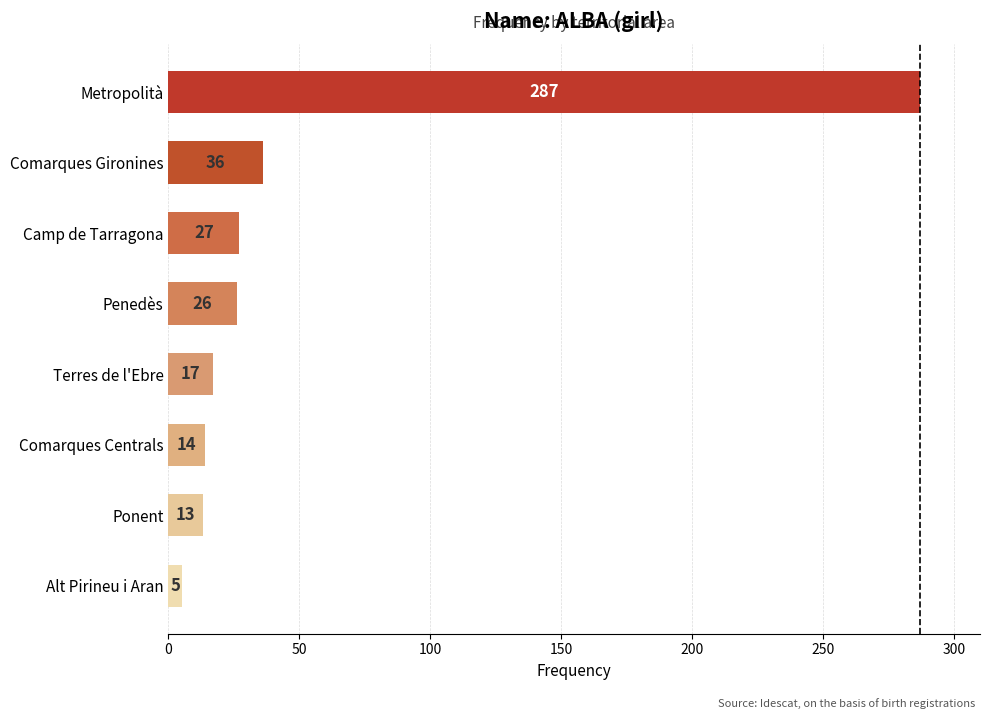

The value at Metropolità is 167. True or false?

False